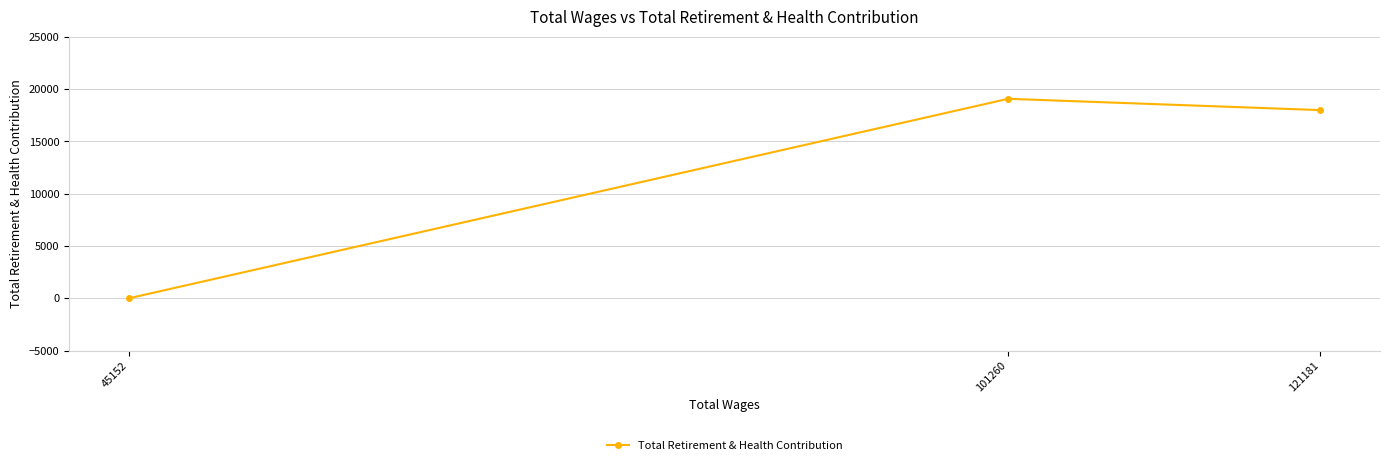

True or false: the data shows 6531 at 45152.

False